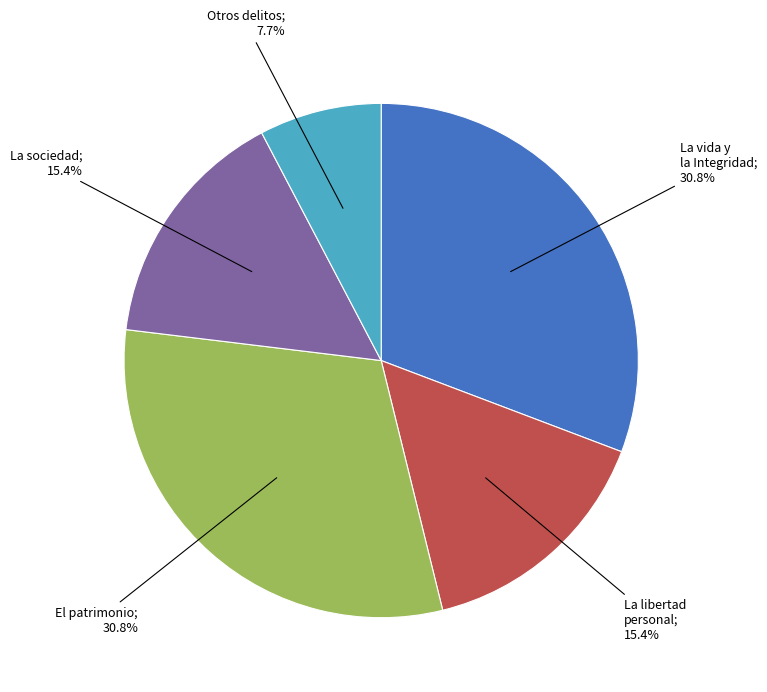

Is there any slice that represents more than half of the pie?

No